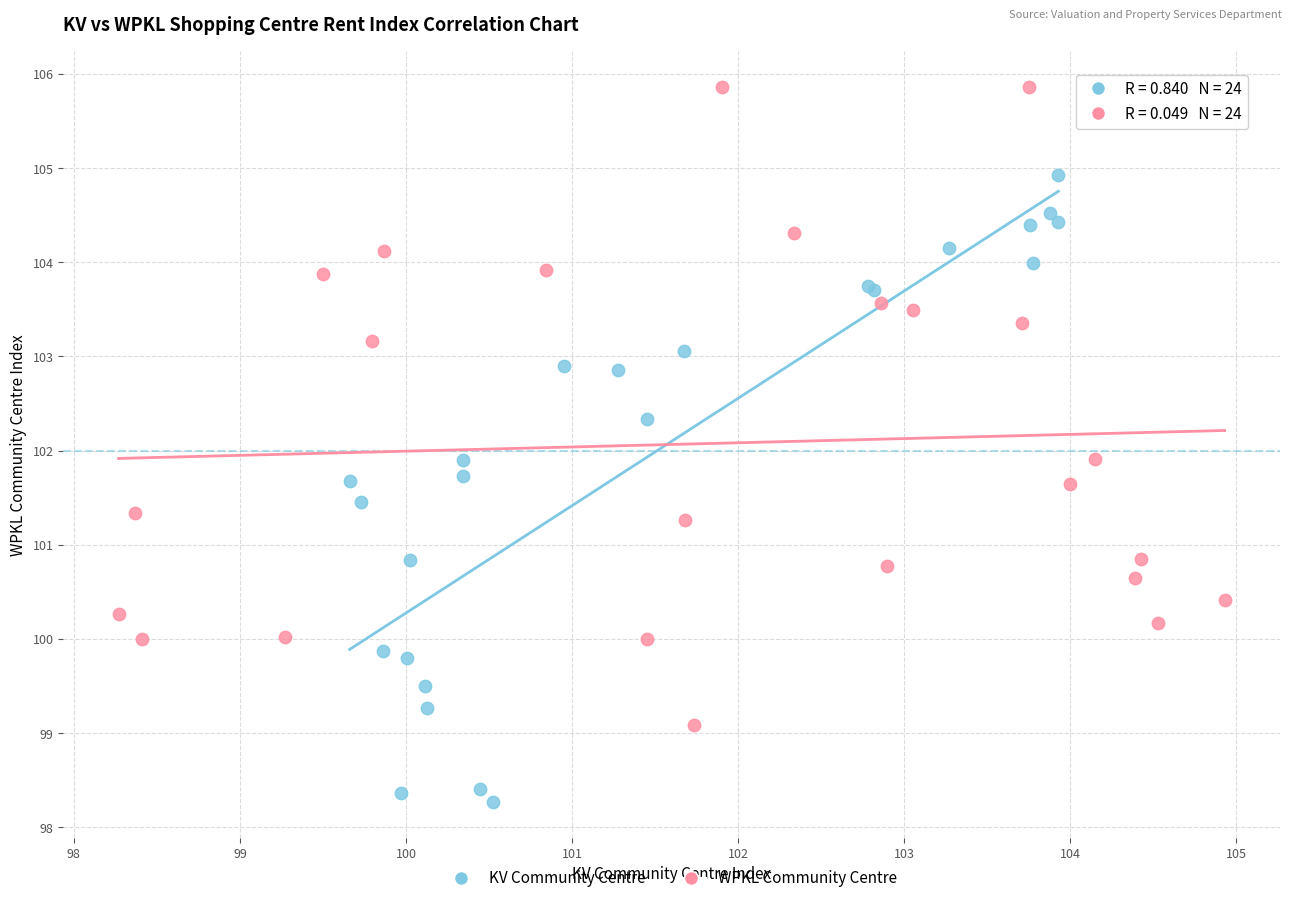

Which series reaches the maximum Y coordinate?

WPKL Community Centre